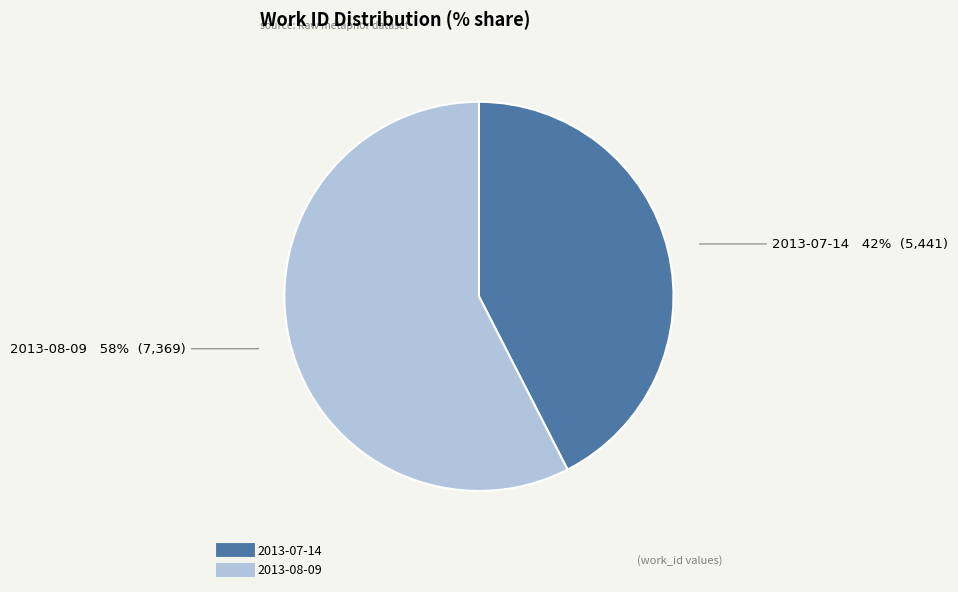

To the nearest percent, what portion does 2013-07-14 represent?

42%